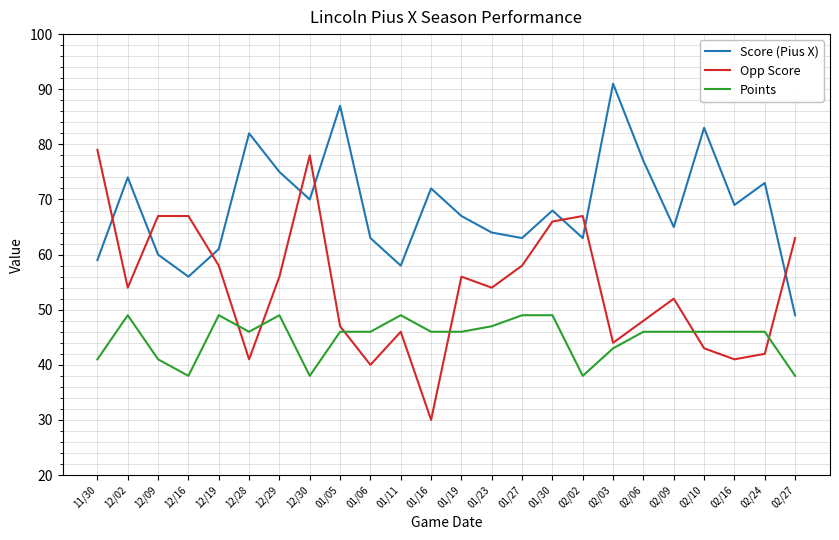

True or false: Points has a value of 57 at 12/16.

False